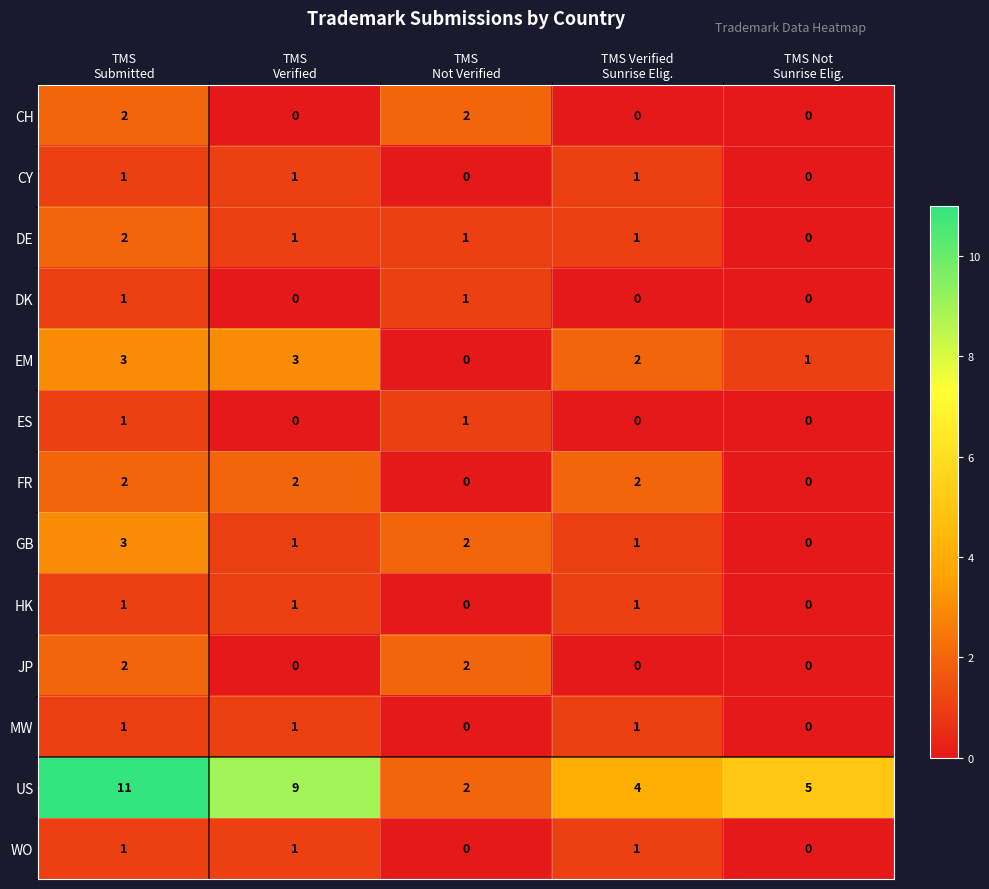

How many series are shown in this chart?

13